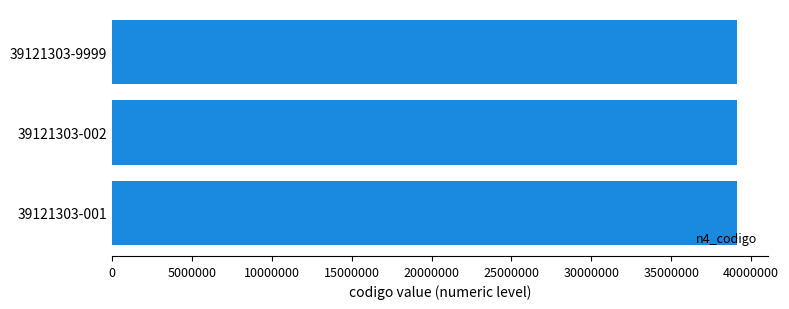

Which category has the lowest value in the n2_codigo series?

39121303-001